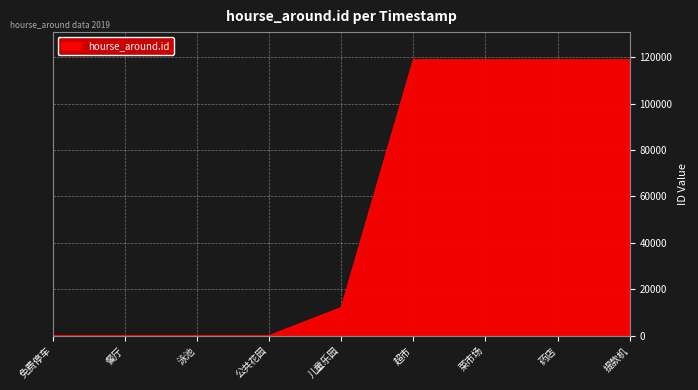

What is the difference between the second highest and second lowest values?

118932